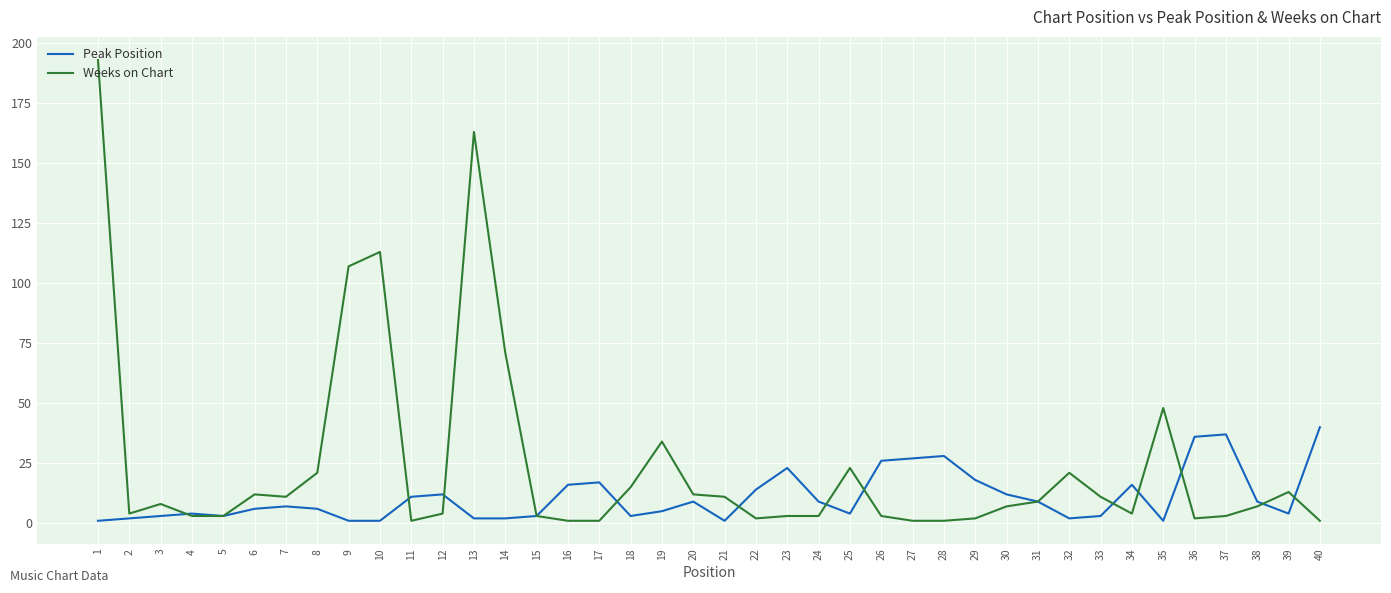

Reading right to left, list all the values displayed in this chart.

Peak Position: 40	4	9	37	36	1	16	3	2	9	12	18	28	27	26	4	9	23	14	1	9	5	3	17	16	3	2	2	12	11	1	1	6	7	6	3	4	3	2	1
Weeks on Chart: 1	13	7	3	2	48	4	11	21	9	7	2	1	1	3	23	3	3	2	11	12	34	15	1	1	3	71	163	4	1	113	107	21	11	12	3	3	8	4	193